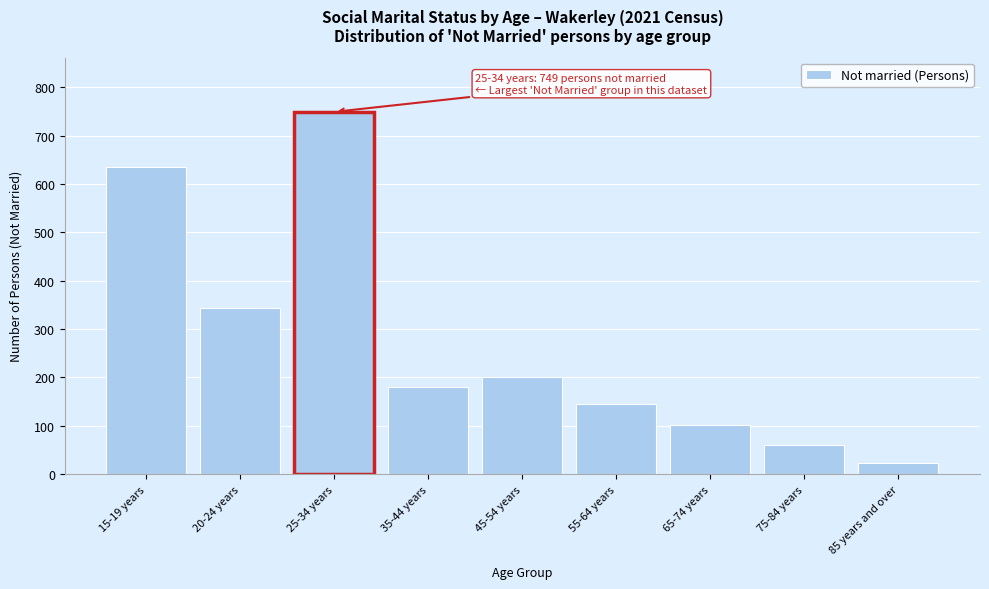

Reading left to right, list all the values displayed in this chart.

15-19 years=635	20-24 years=344	25-34 years=749	35-44 years=181	45-54 years=200	55-64 years=146	65-74 years=102	75-84 years=60	85 years and over=24